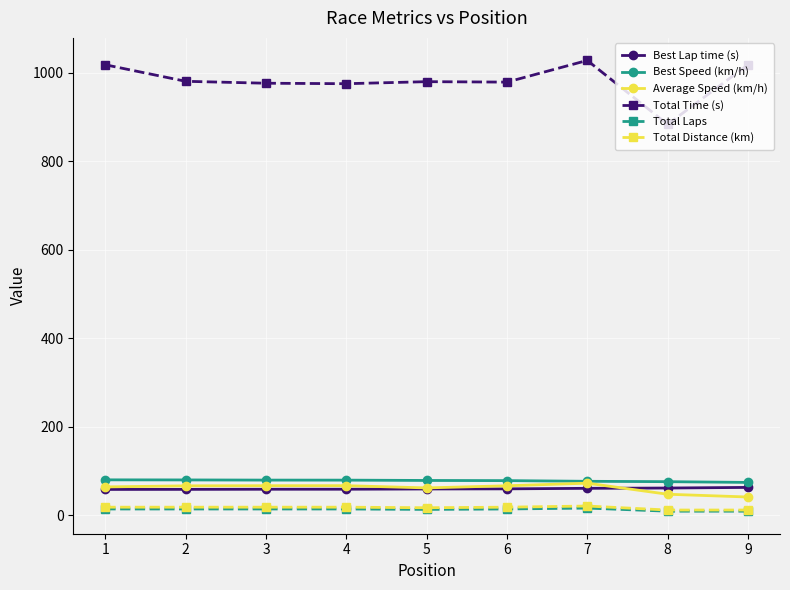

What is the maximum value for Best Lap time (s)?

62.7